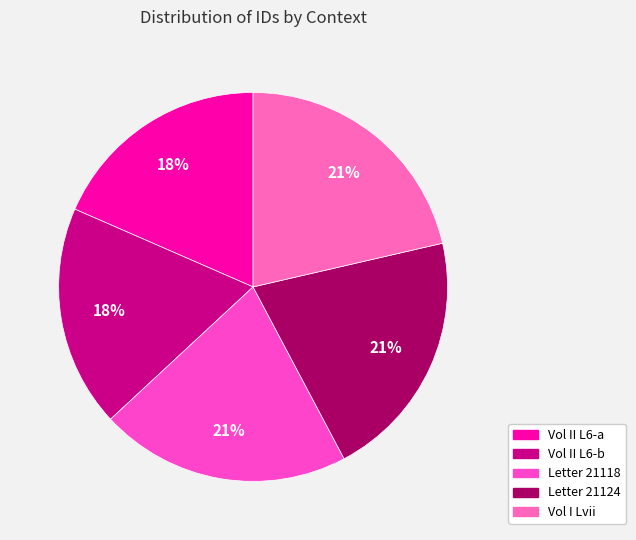

Which category has the smallest portion of the pie?

Volume II, Letter 6 (18691)